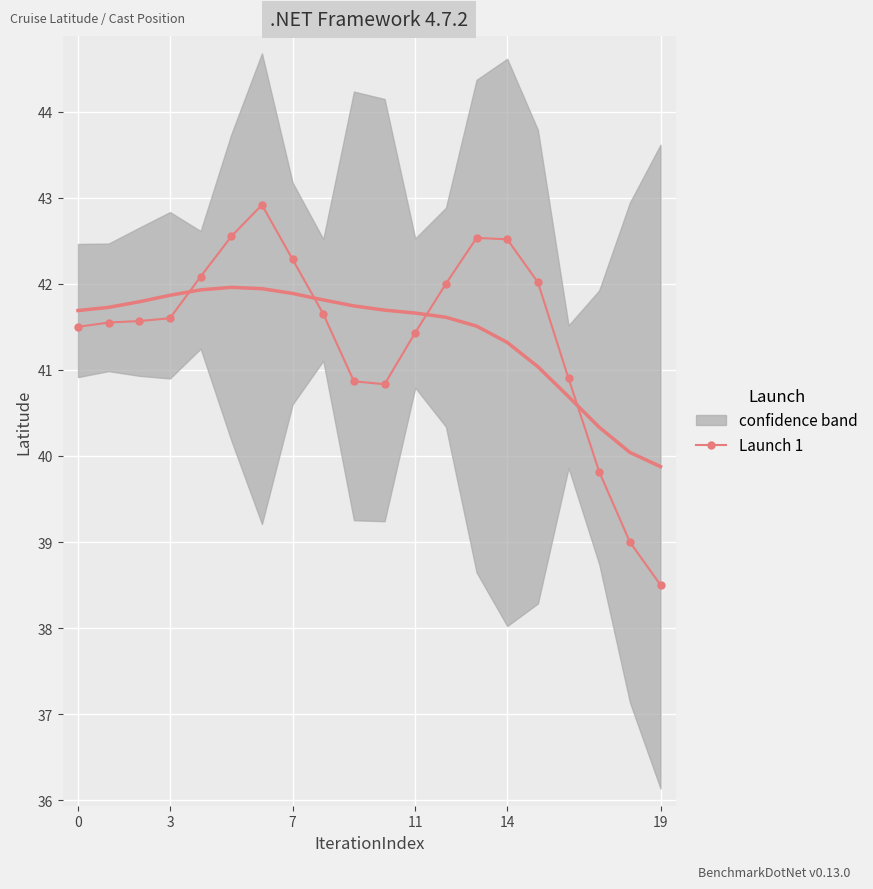

How many interior local peaks (higher than both neighbors) does the data have?

2